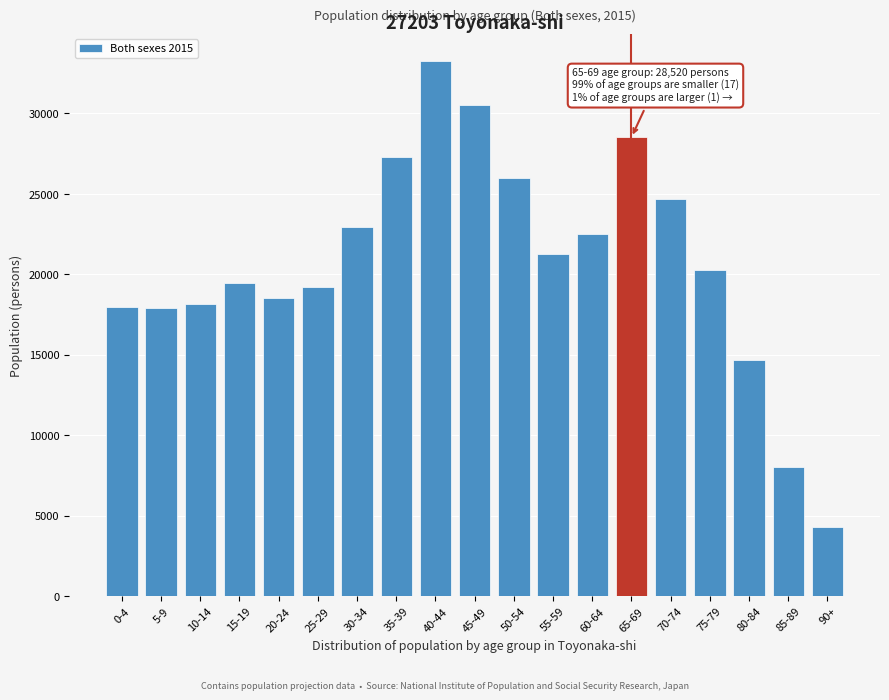

The value at 65-69 is 15780. True or false?

False